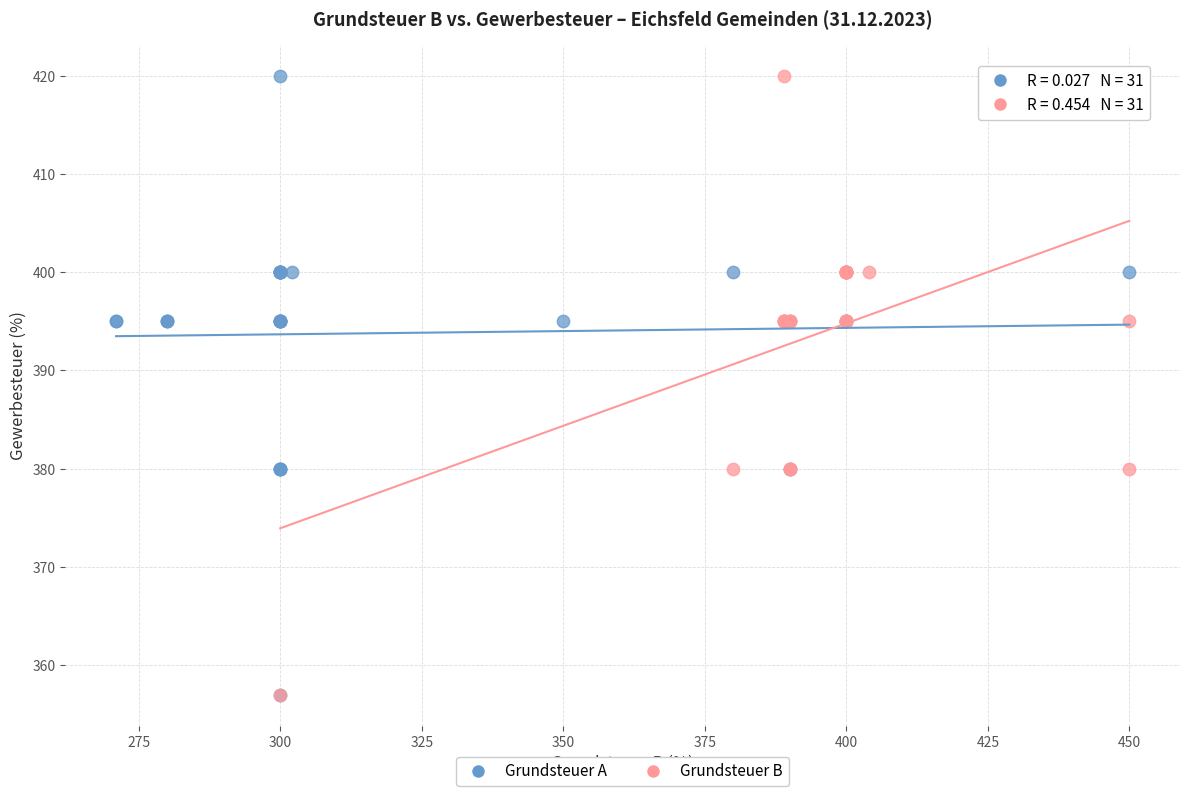

What are all the series names shown in the legend?

Grundsteuer A, Grundsteuer B